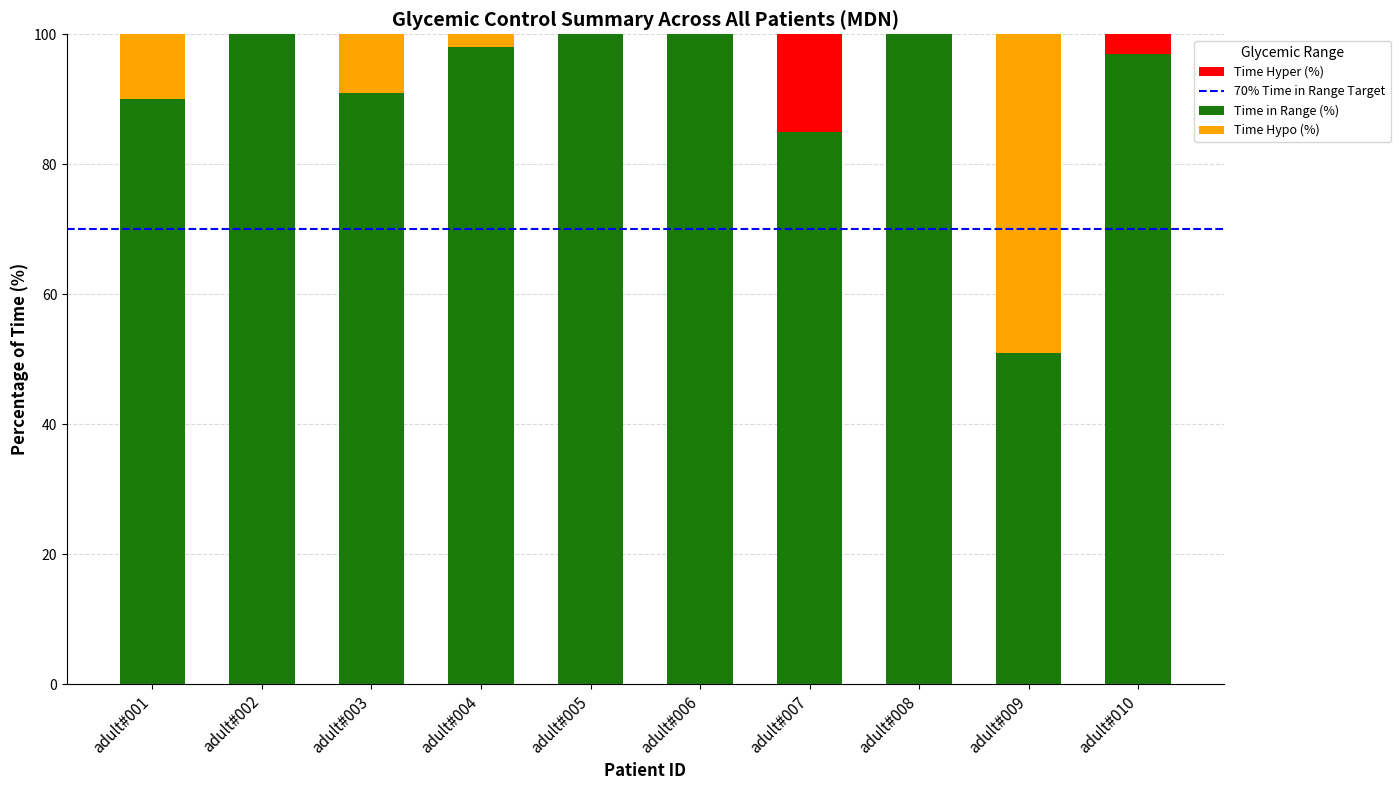

What is the total value across all series at adult#008?

100